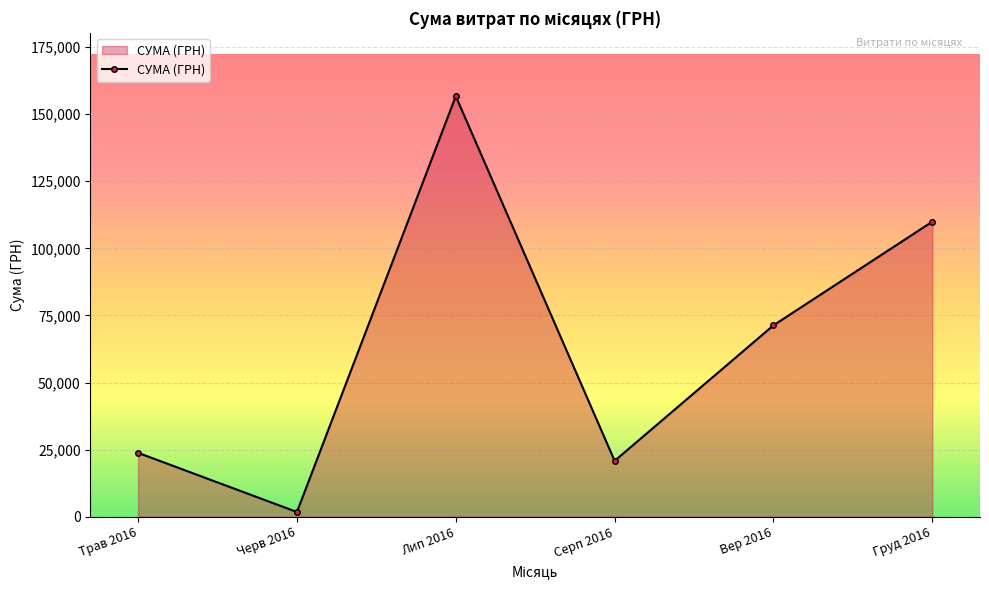

Is it true that the value at Вер 2016 is 104095.8?

False